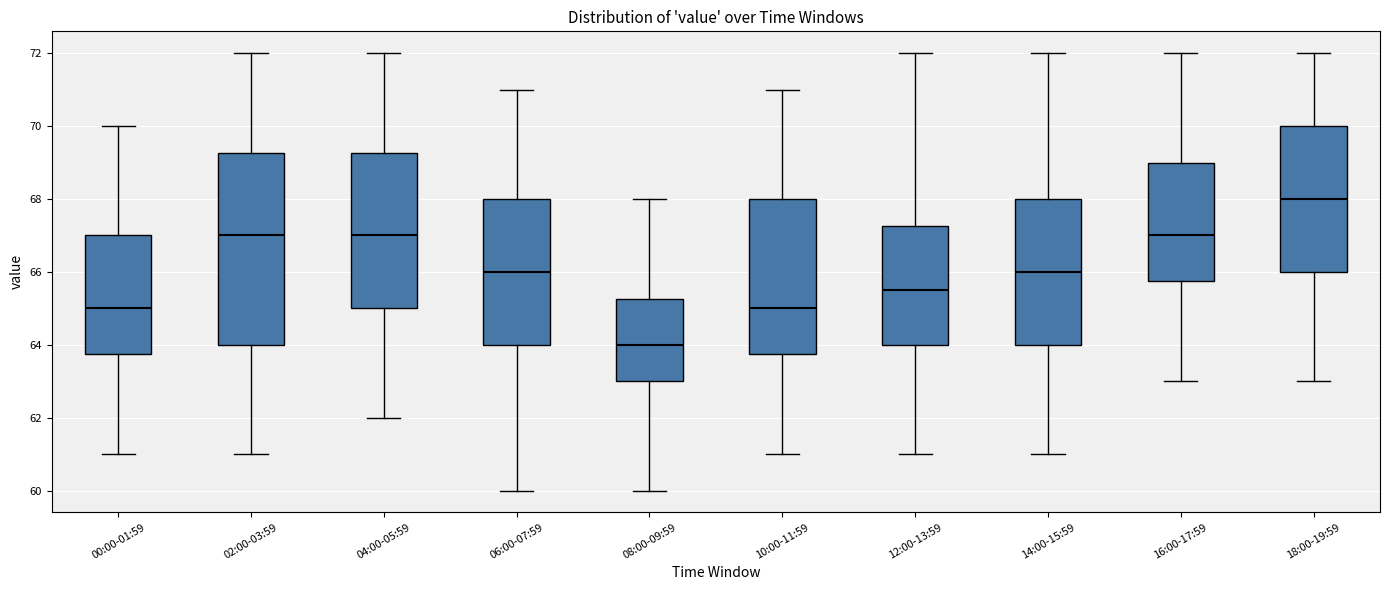

Which box is the tallest, from its lower edge to its upper edge?

02:00-03:59